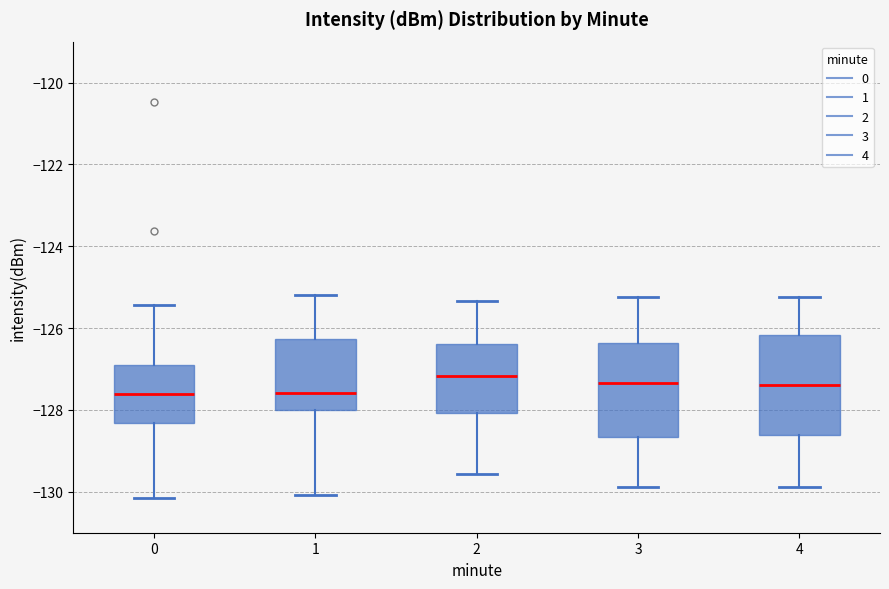

Reading left to right, transcribe this box plot: for each box, give where its median line is, the range the box spans, and where its two whiskers end, as read against the y-axis. The values are not printed on the chart, so give them approximately, as read against the axis.

0: median -127.6, box -128.4 to -126.8, whiskers -130.2 to -125.4
1: median -127.6, box -128.0 to -126.2, whiskers -130.0 to -125.2
2: median -127.2, box -128.0 to -126.4, whiskers -129.6 to -125.4
3: median -127.4, box -128.6 to -126.4, whiskers -129.8 to -125.2
4: median -127.4, box -128.6 to -126.2, whiskers -129.8 to -125.2